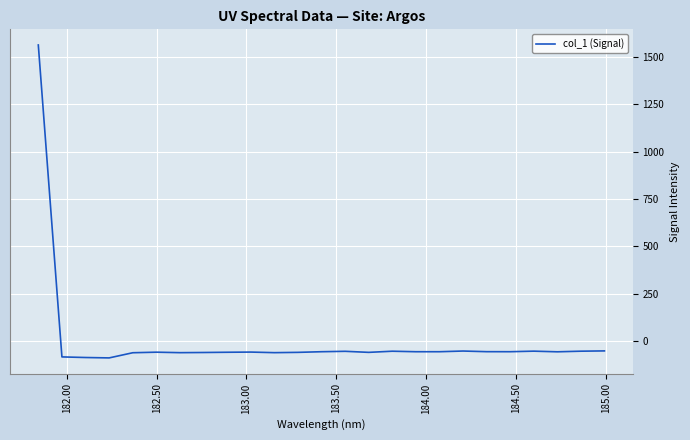

What is the maximum value shown in the chart?

1563.1